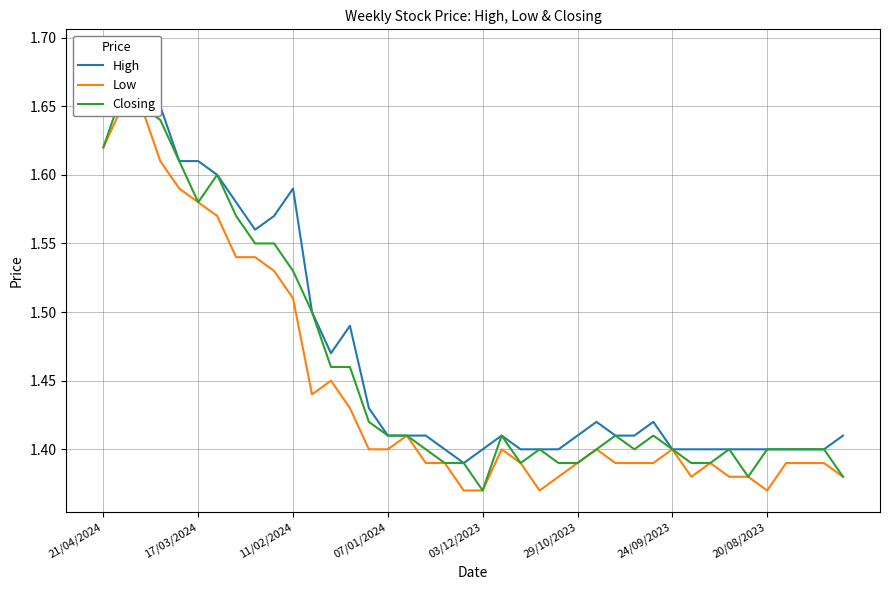

What is the sum of the Low values at 26 and 17?

2.8